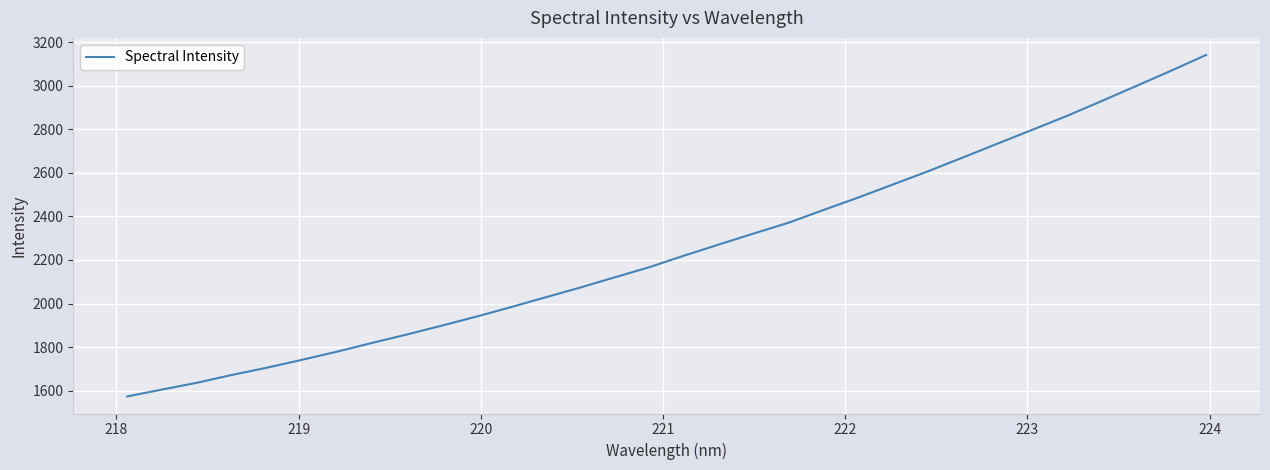

What is the greatest value displayed?

3140.7